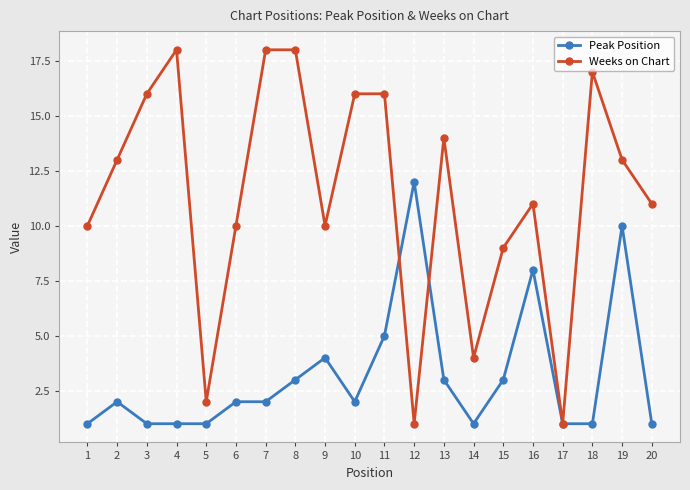

What is the value of the Weeks on Chart point at the 6th from the left?

10